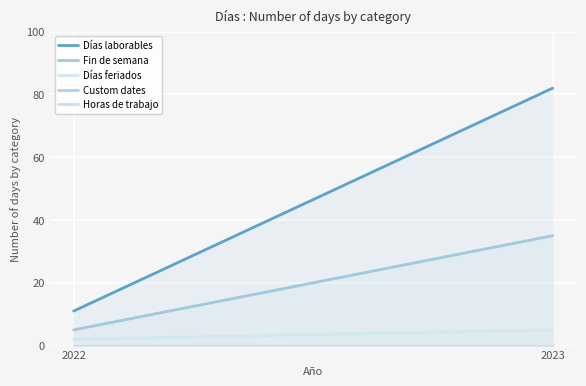

Which series has the largest total across all categories?

Días laborables